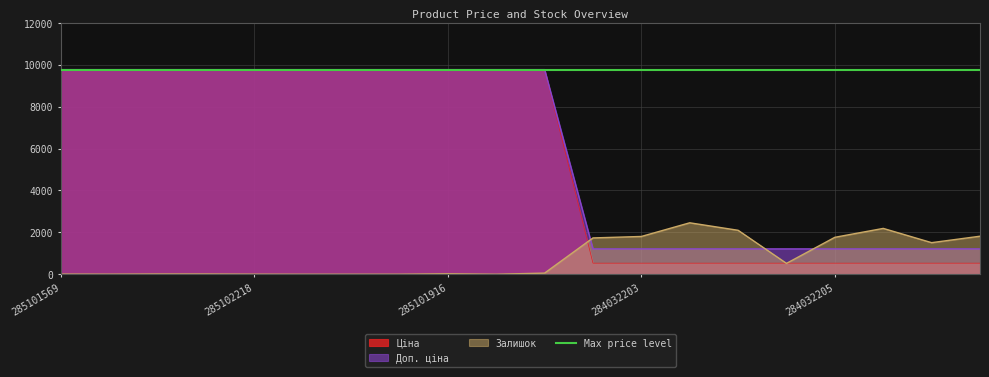

Which category has the lowest value in the Ціна series?

284032204